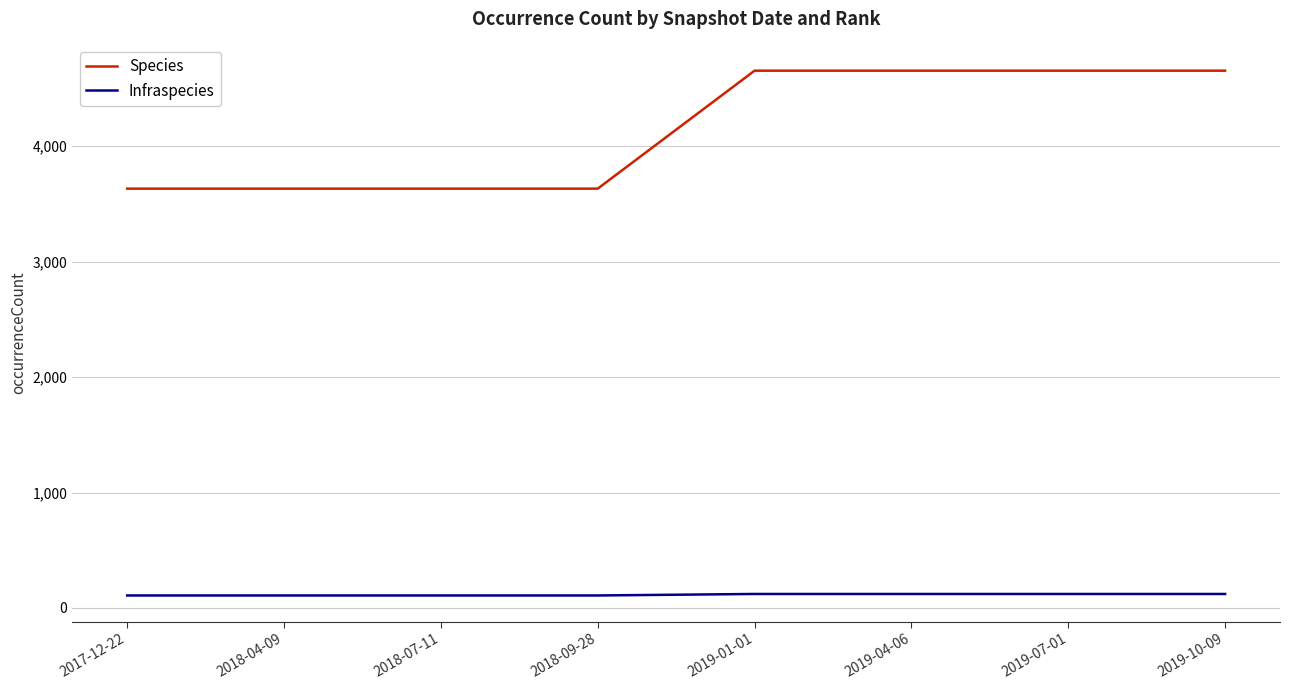

What is the maximum value shown in the chart?

4655